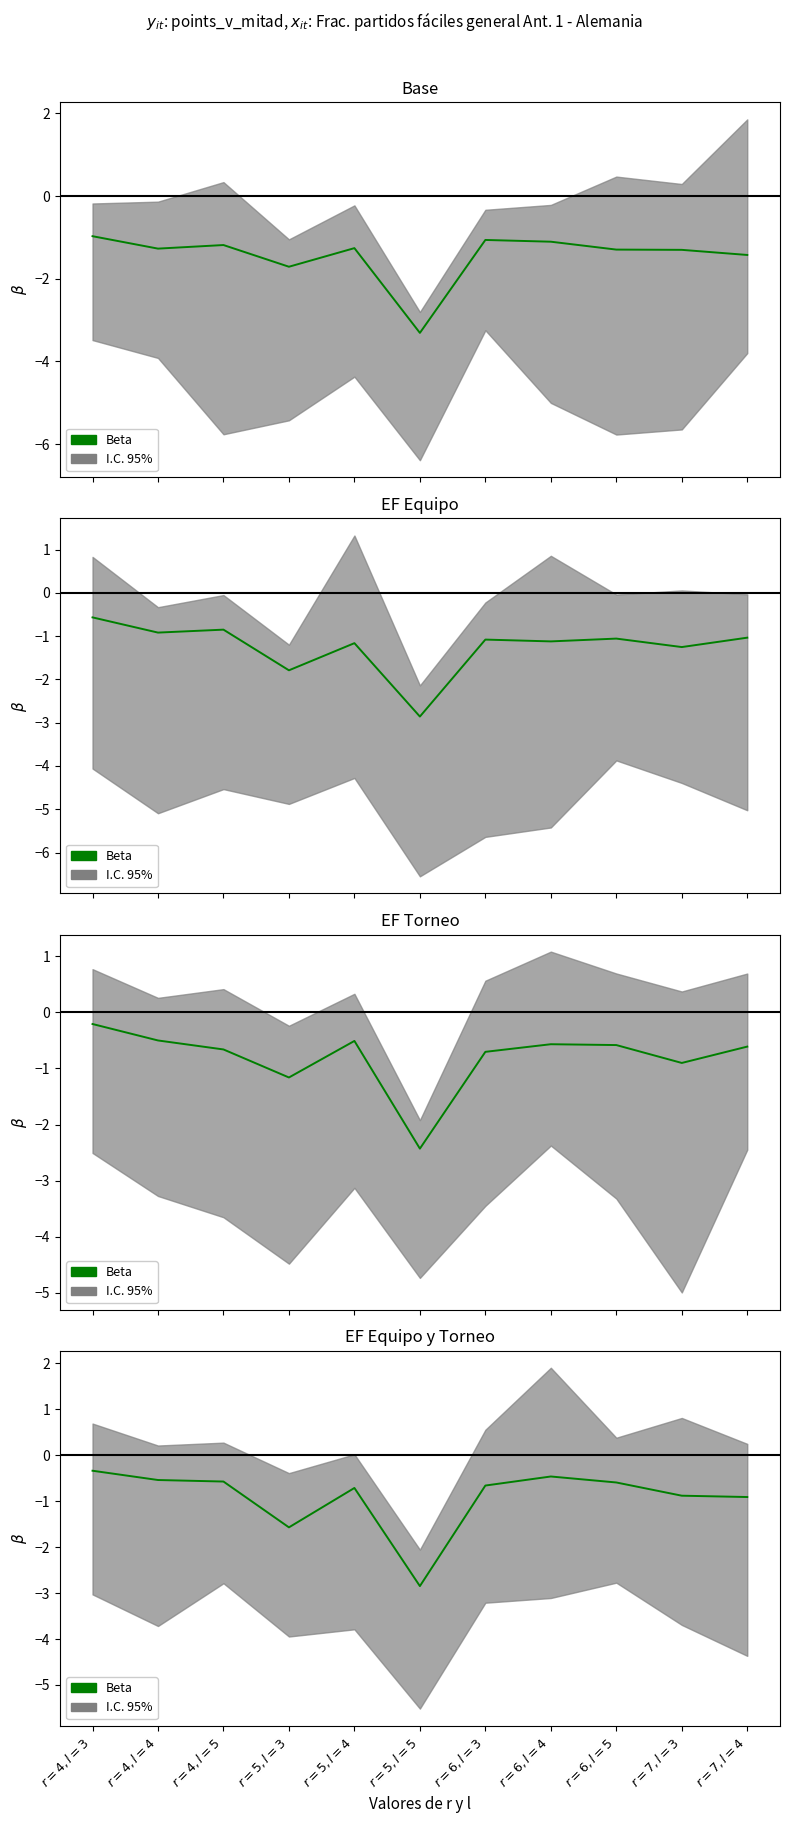

True or false: the data shows -0.6 at $r=5, l=3$.

False